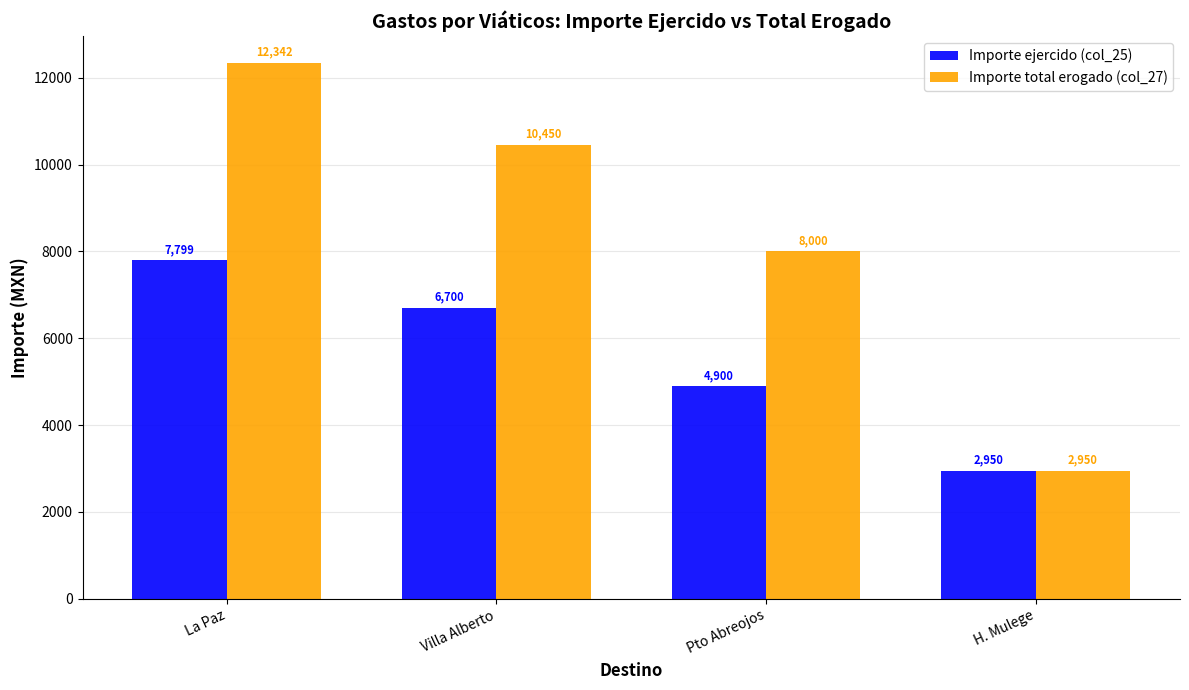

Where does the Importe ejercido (col_25) series first go above 6700?

La Paz